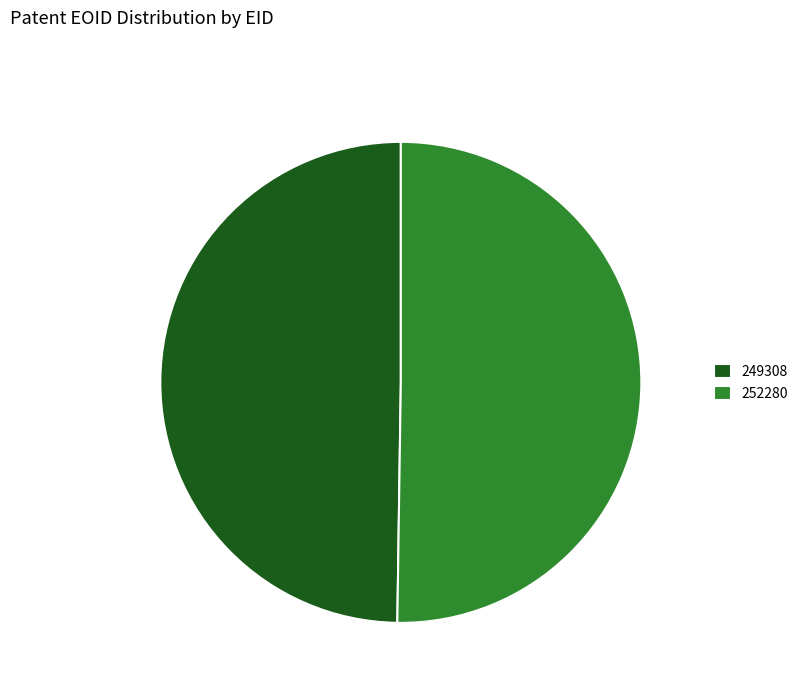

To the nearest percent, what is the combined percentage of 252280 and 249308?

100%